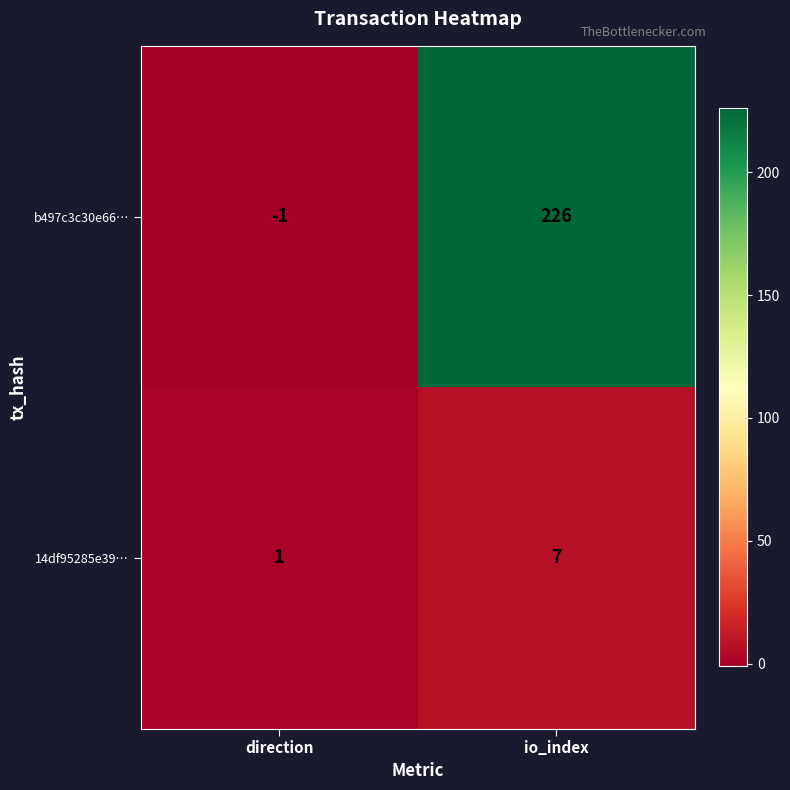

Where is b497c3c30e66… nearest to the value 112?

direction